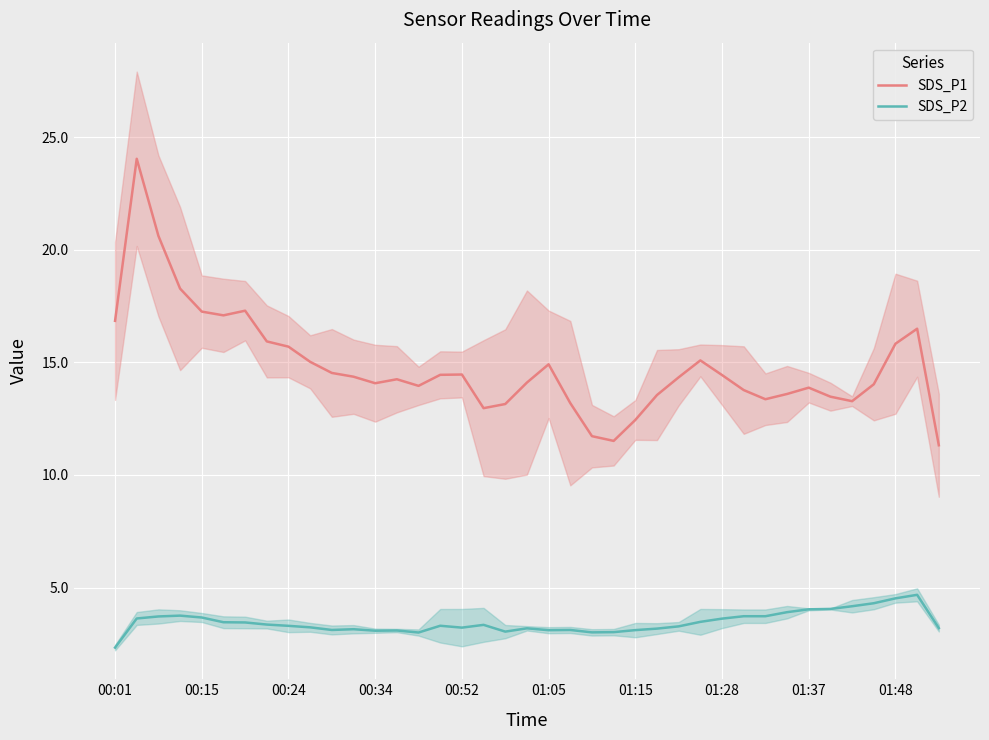

What are all the series names shown in the legend?

SDS_P1, SDS_P2